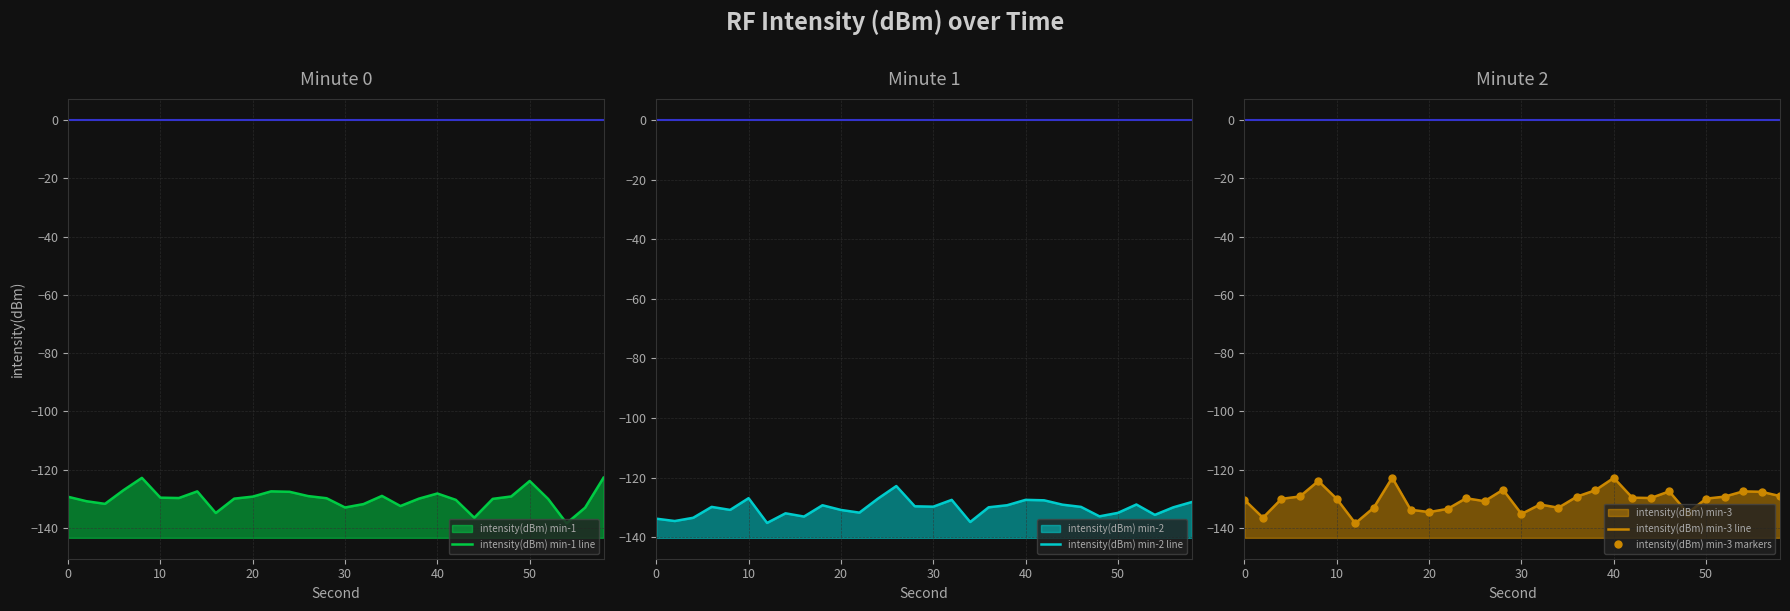

Rank the series by their maximum value, from lowest to highest.

intensity(dBm) min-2 line, intensity(dBm) min-1 line, intensity(dBm) min-3 line, intensity(dBm) min-3 markers